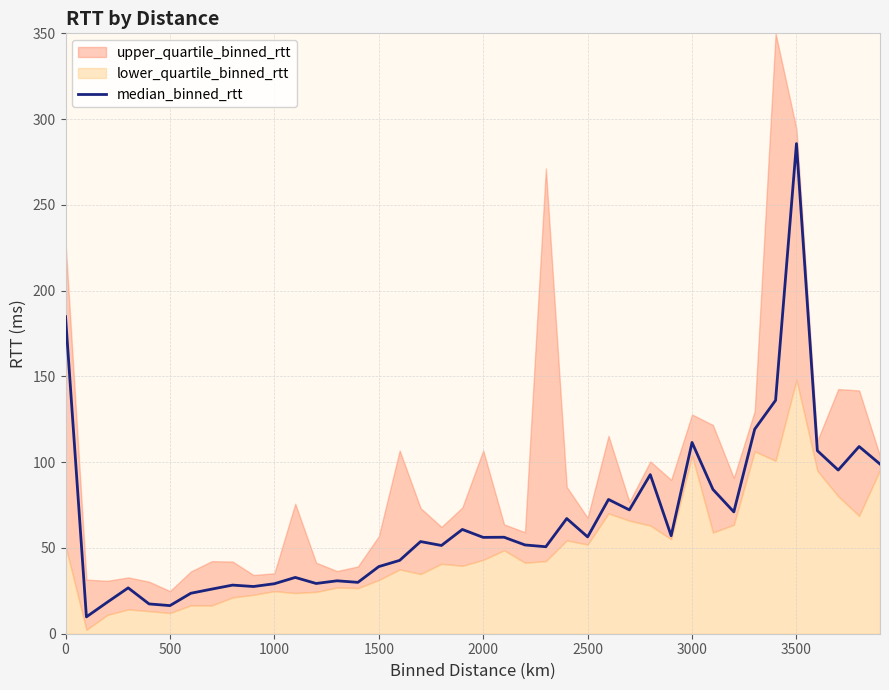

At which label does median_binned_rtt reach its peak?

3500